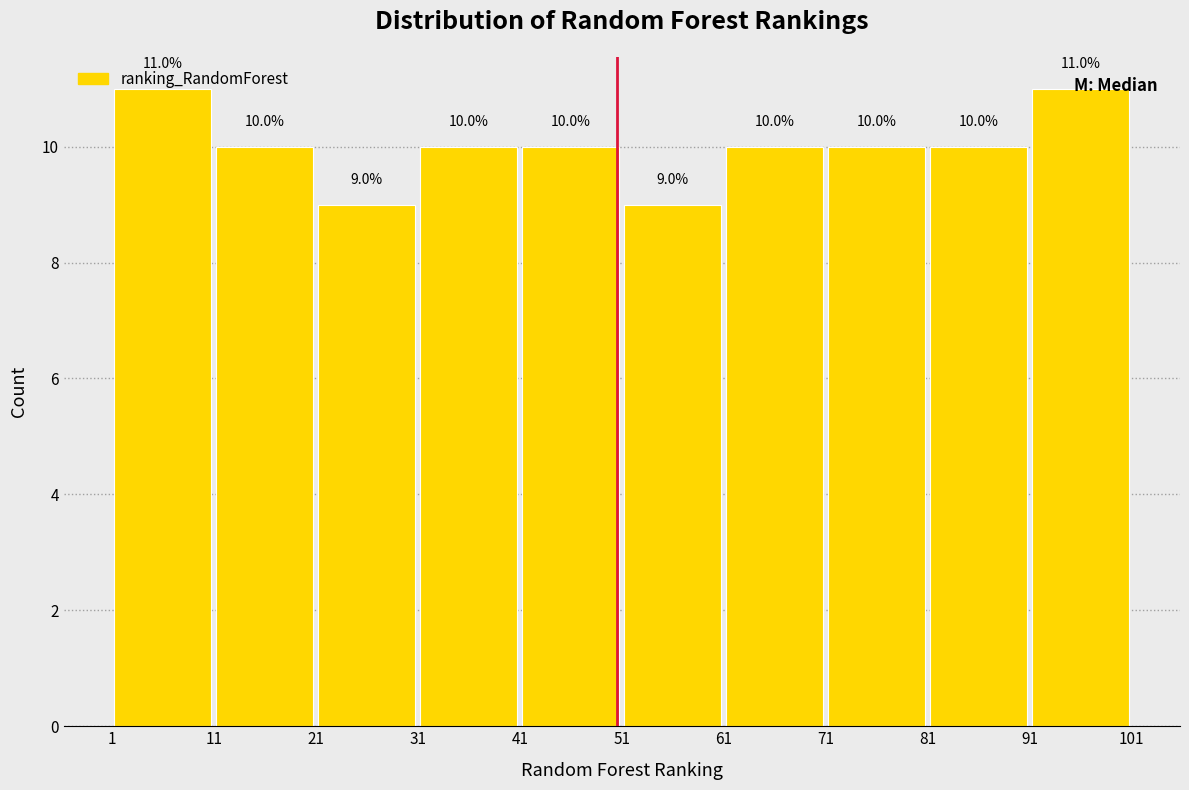

Reading left to right, list every bar in this chart as the range it spans on the x-axis followed by its height.

1 to 11: 11.0
11 to 21: 10.0
21 to 31: 9.0
31 to 41: 10.0
41 to 51: 10.0
51 to 61: 9.0
61 to 71: 10.0
71 to 81: 10.0
81 to 91: 10.0
91 to 101: 11.0